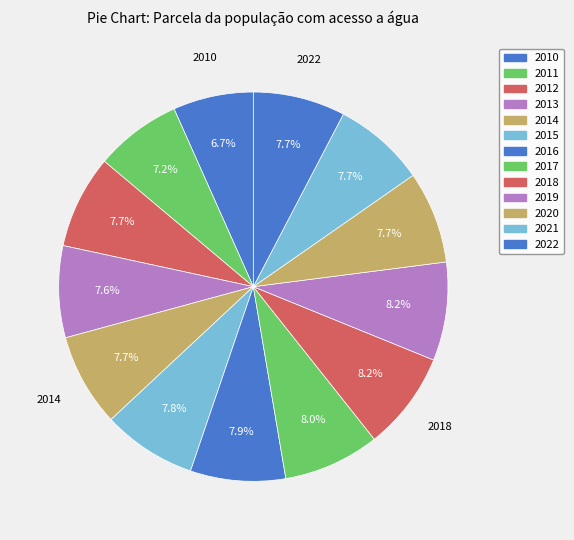

How many segments does this pie chart have?

13